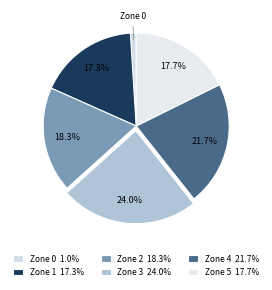

Is Zone 5 the majority of the pie?

No